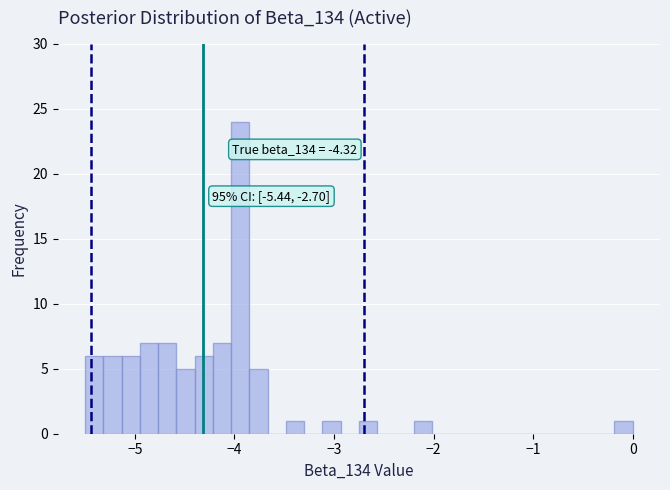

Around what value on the x-axis is the tallest bar? Give the approximate position of its centre, as read against the axis.

-3.9